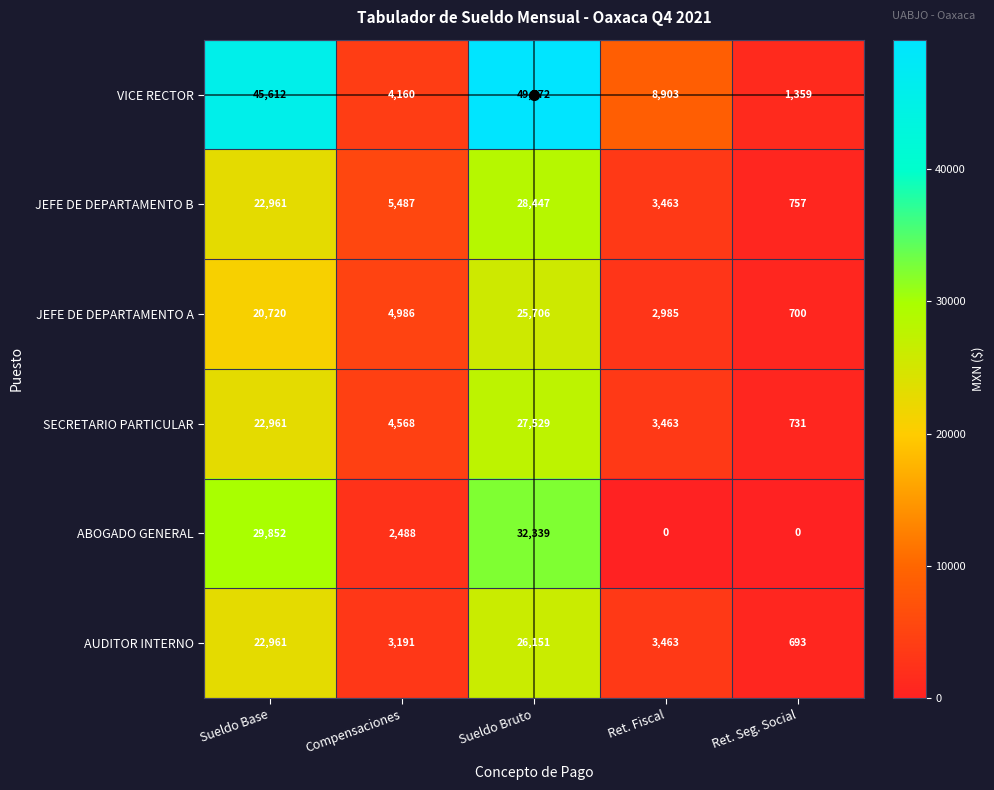

How many data points in ABOGADO GENERAL are less than 2488?

2